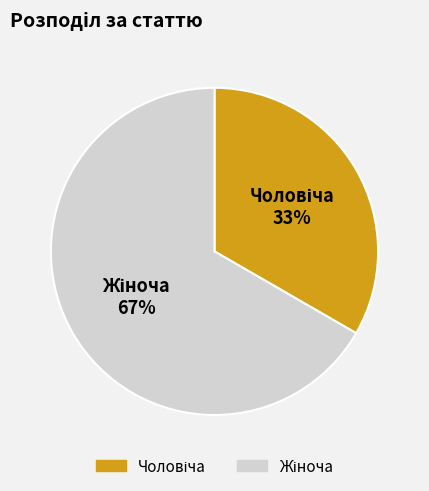

Is there a majority slice in this chart?

Yes